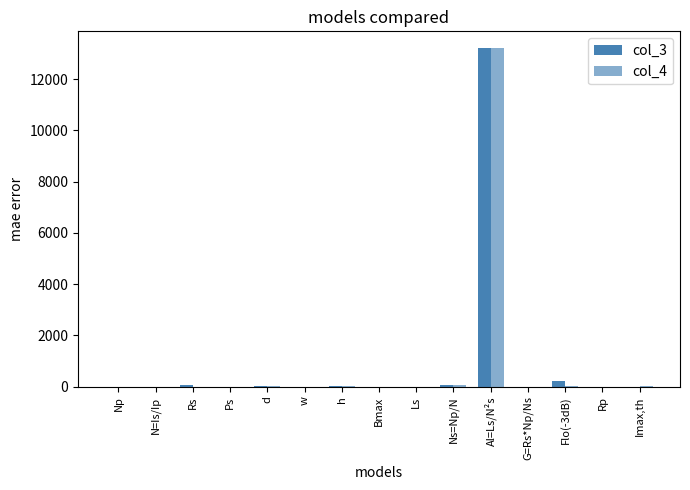

At which label does col_3 reach its peak?

Al=Ls/N²s